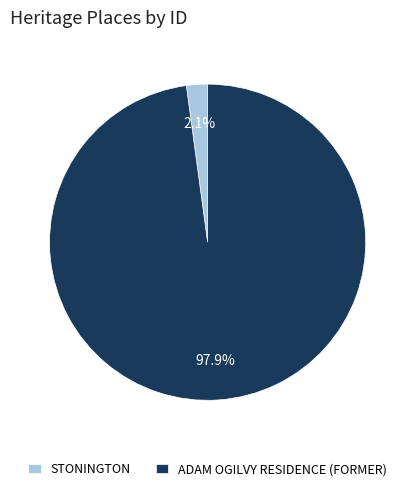

Rank the categories by value from highest to lowest.

ADAM OGILVY RESIDENCE (FORMER), STONINGTON